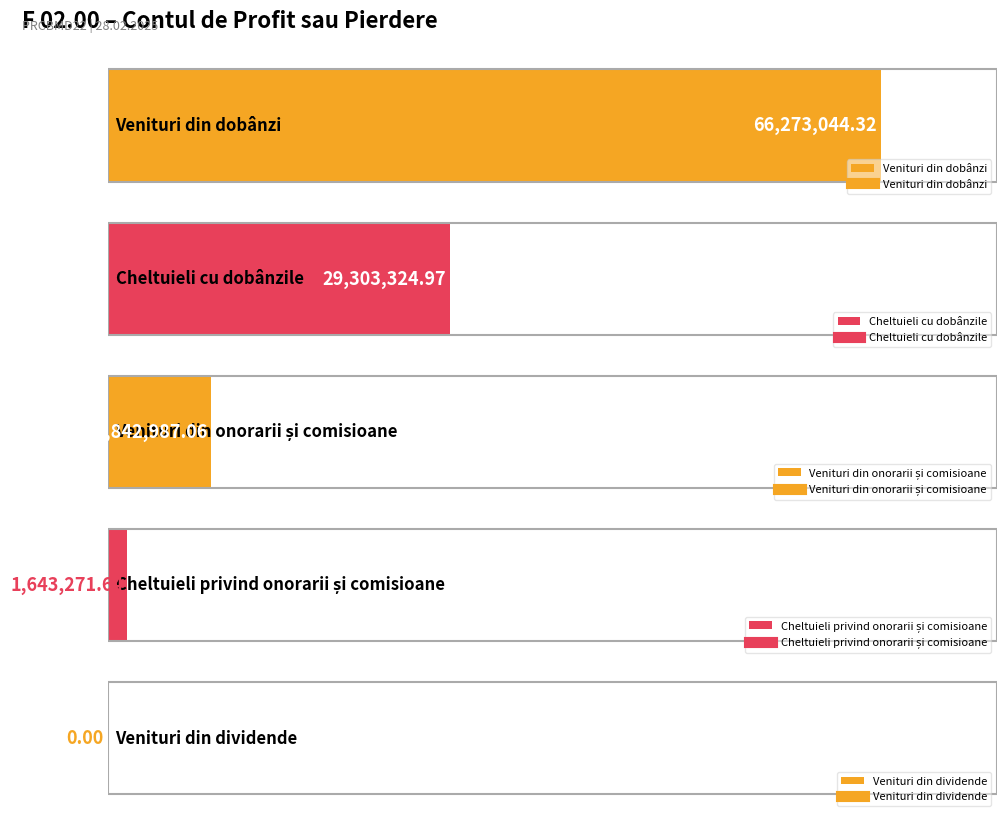

At which label does the data first exceed 8842987?

Venituri din dobânzi